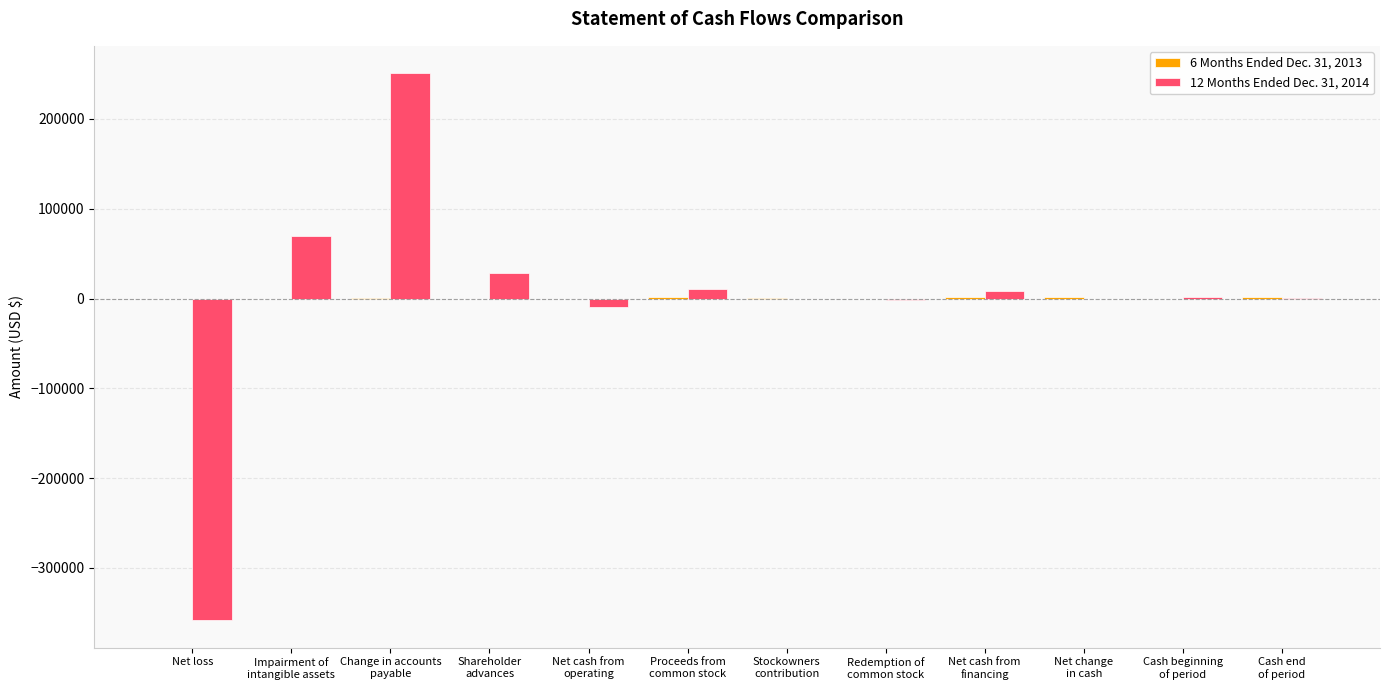

The 12 Months Ended Dec. 31, 2014 series shows -358340 at Net loss. True or false?

True